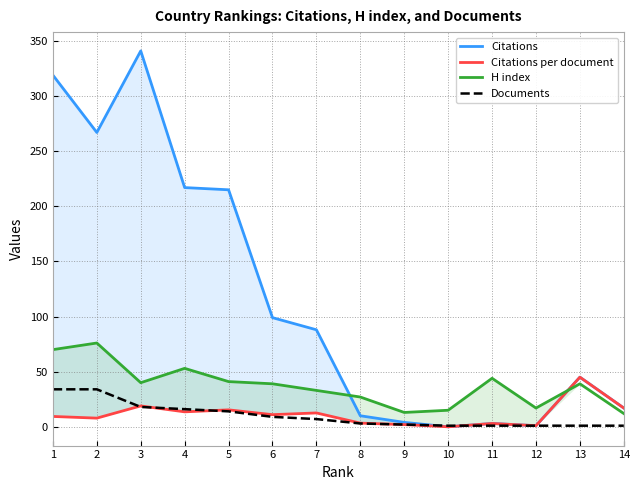

Where do Citations per document and Documents first cross each other?

2 and 3